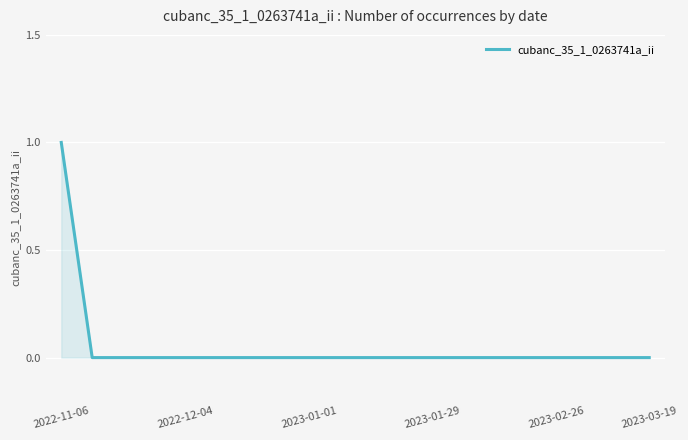

What is the greatest value displayed?

1